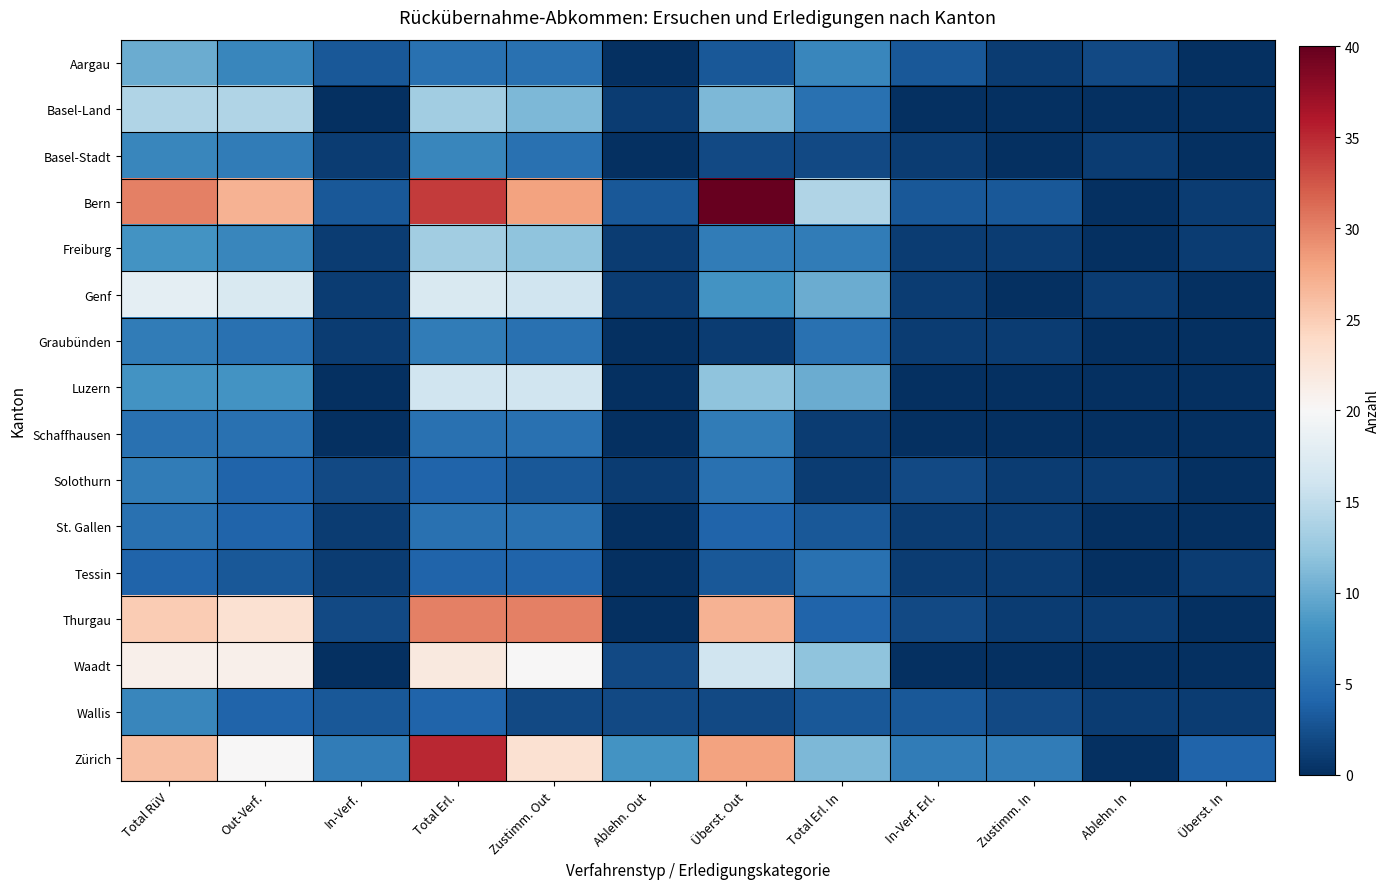

Between In-Verf. Erl. and Ablehn. Out, which is larger?

In-Verf. Erl.